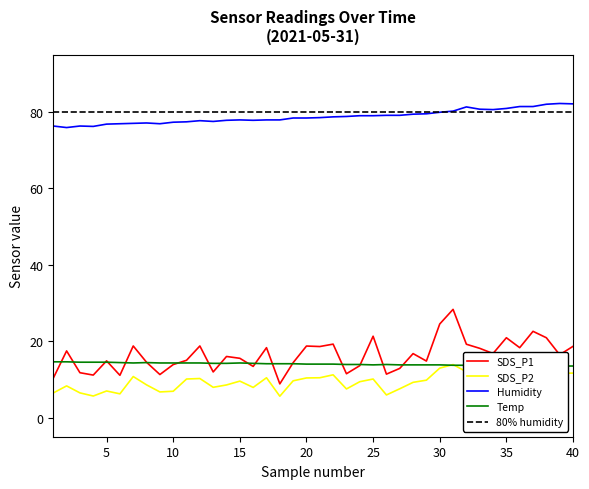

What are all the series names shown in the legend?

SDS_P1, SDS_P2, Humidity, Temp